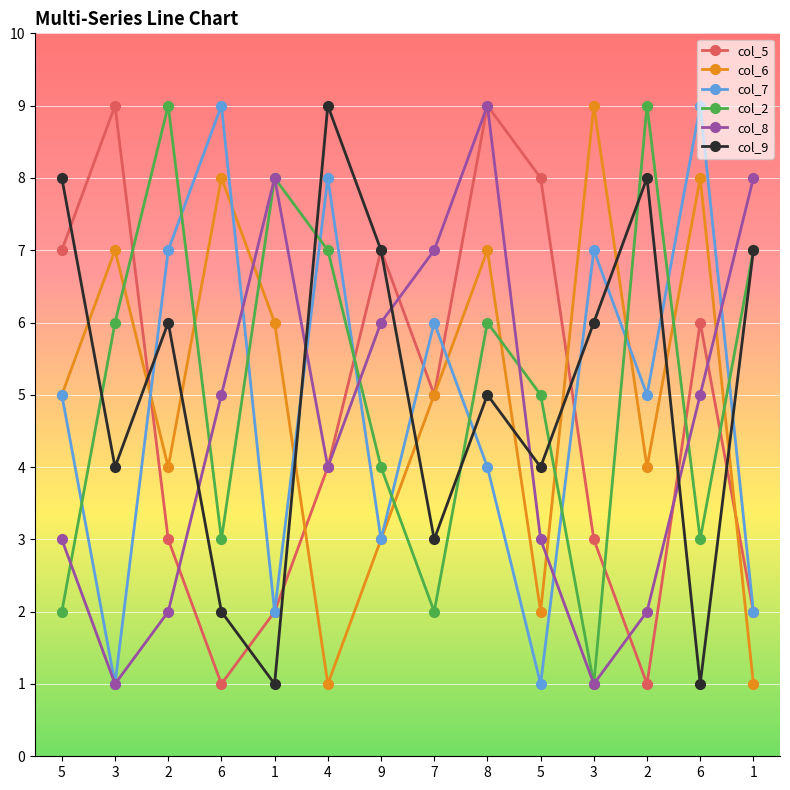

Which series changed the most between 2 and 7?

col_2